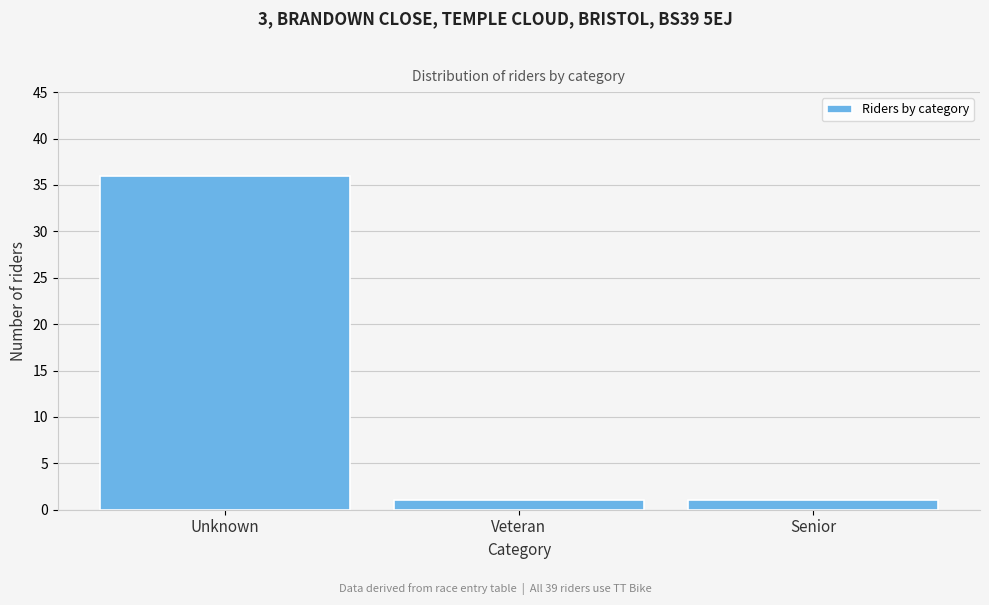

Reading right to left, list all the values displayed in this chart.

1	1	36